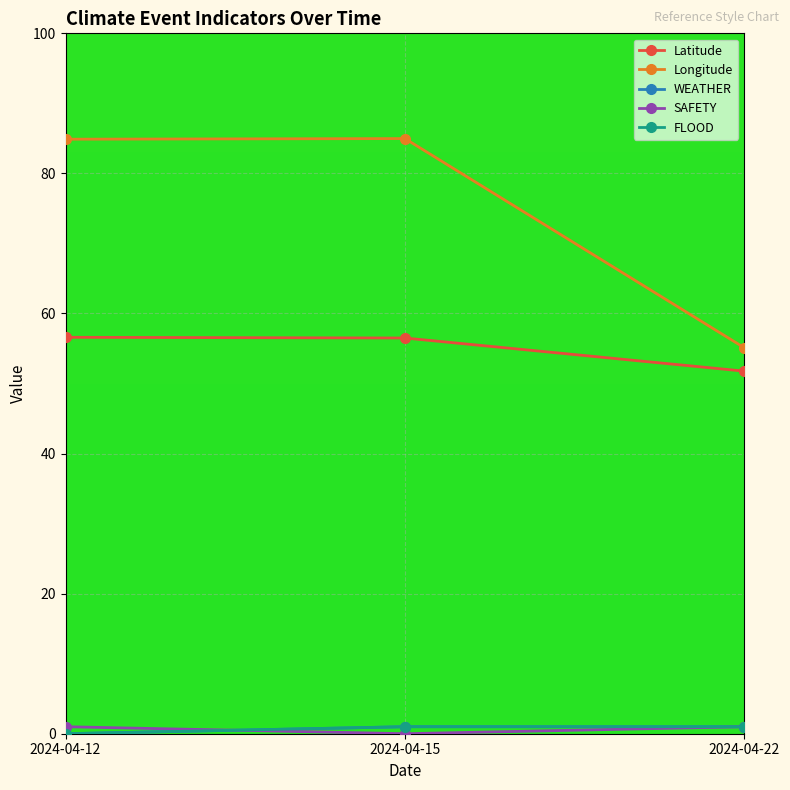

Where is WEATHER nearest to the value 0?

2024-04-12